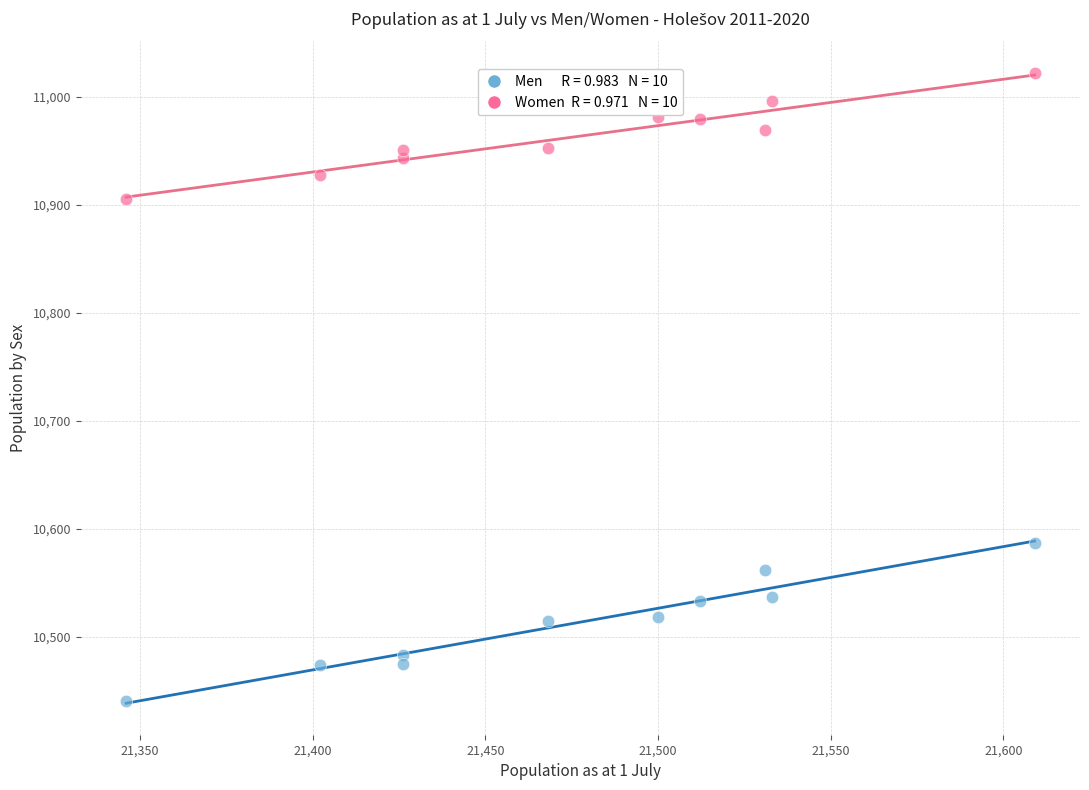

Across all data points, what is the range of Y values (max minus min)?

581